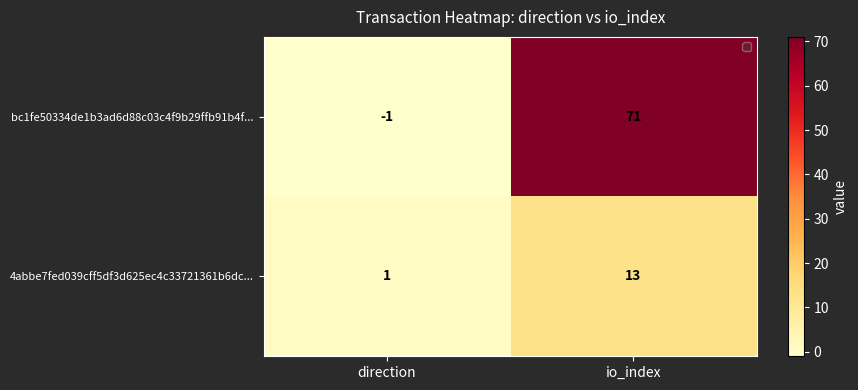

How many series are shown in this chart?

2